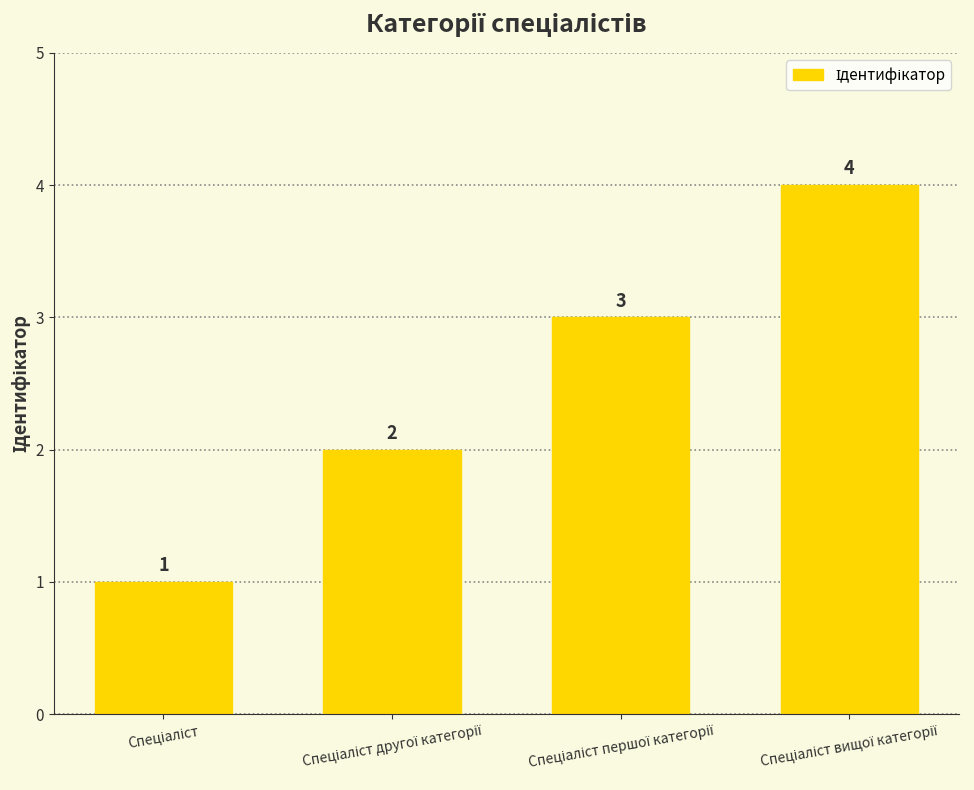

Are the bars horizontal?

No